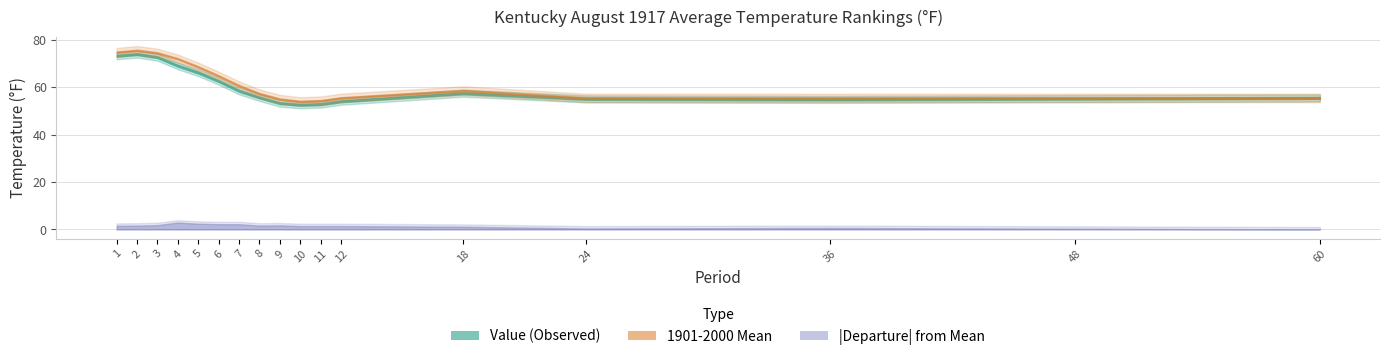

In Value, how many points are lower than both neighbors (excluding endpoints)?

2